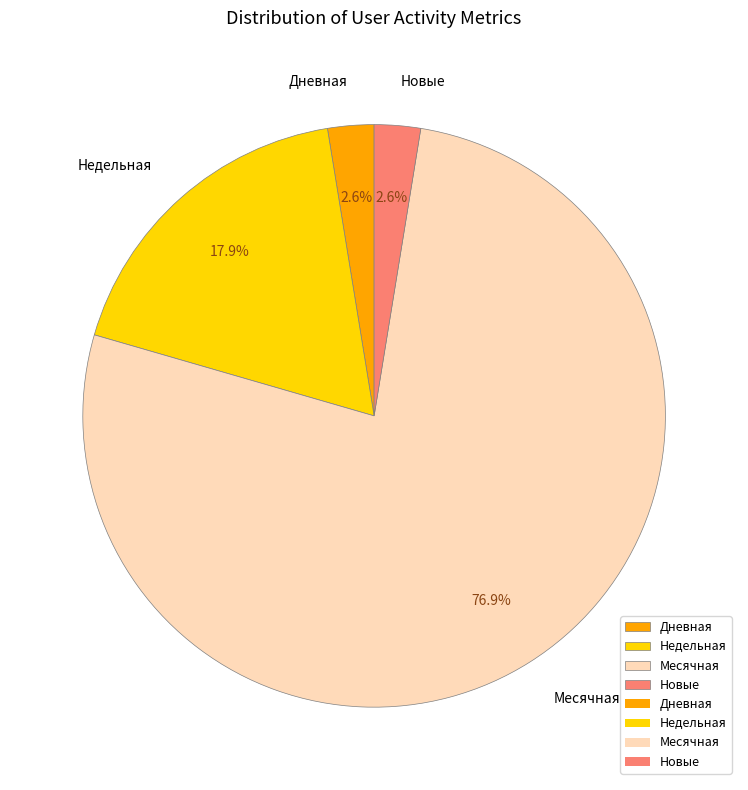

Between Дневная and Месячная, which is larger?

Месячная